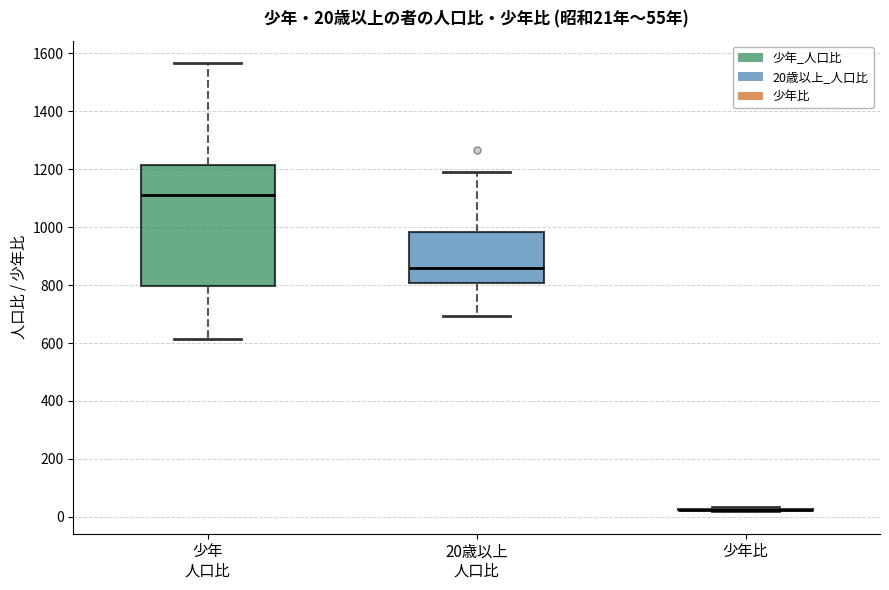

Comparing the boxes themselves (not the whiskers), which one is the tallest?

少年 人口比